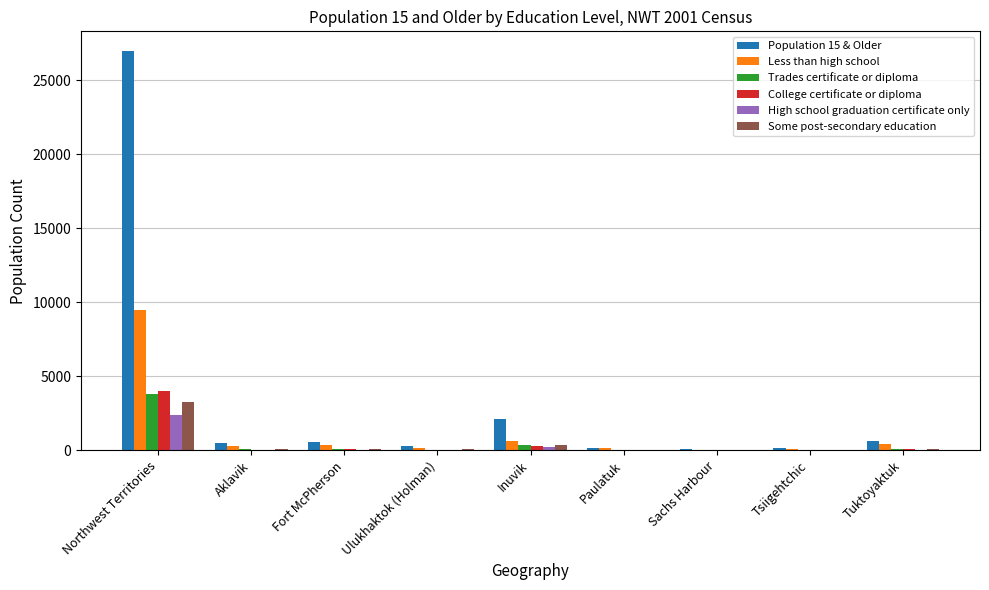

The value of Population 15 & Older at Tuktoyaktuk is 635. True or false?

True